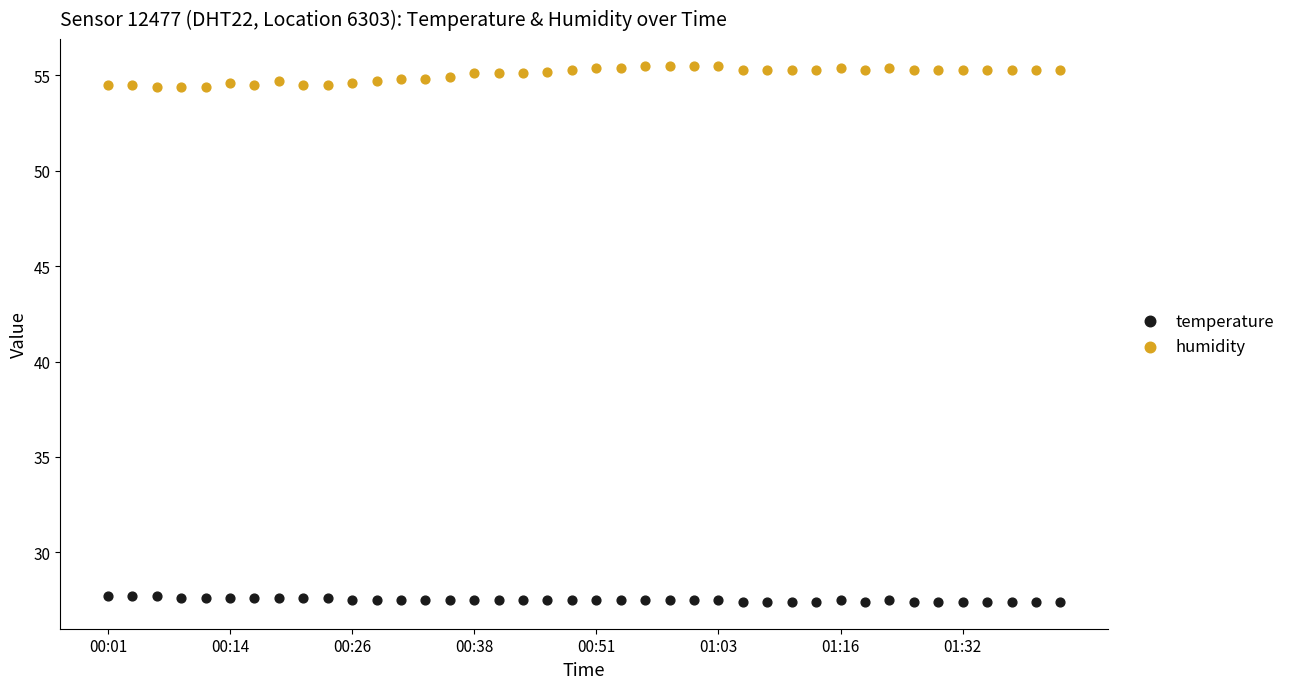

Which series reaches the minimum Y coordinate?

temperature